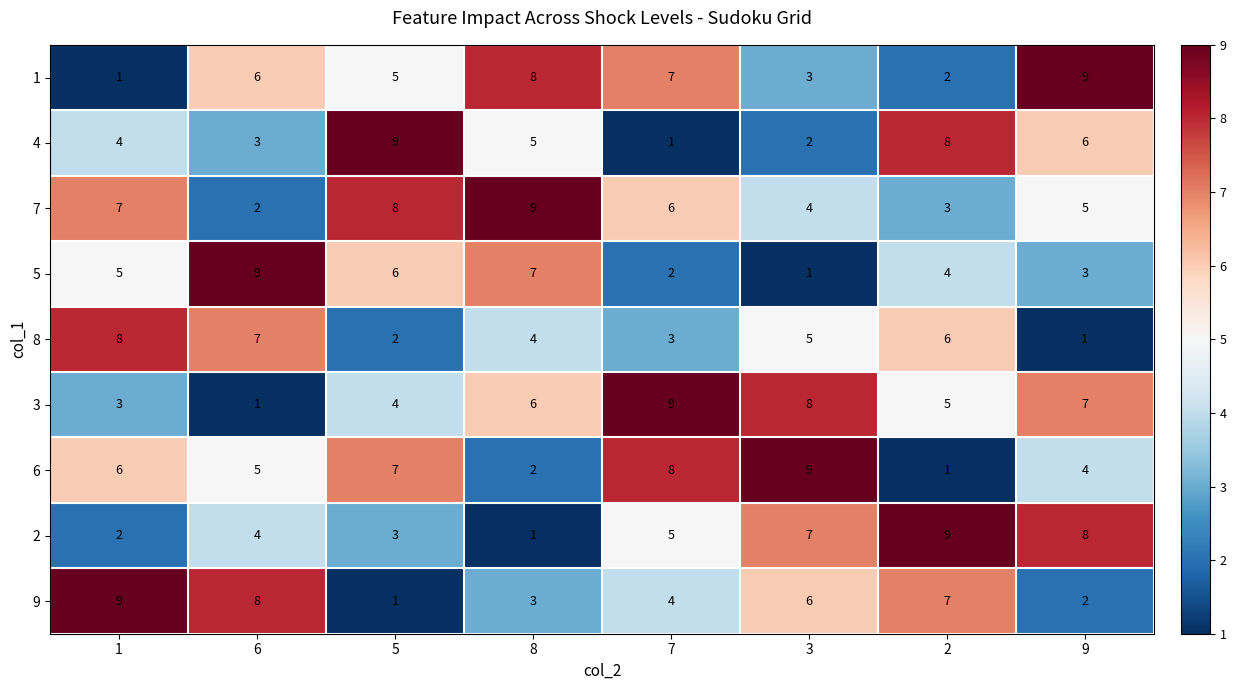

Count the 5 values in the range 3 to 7.

5